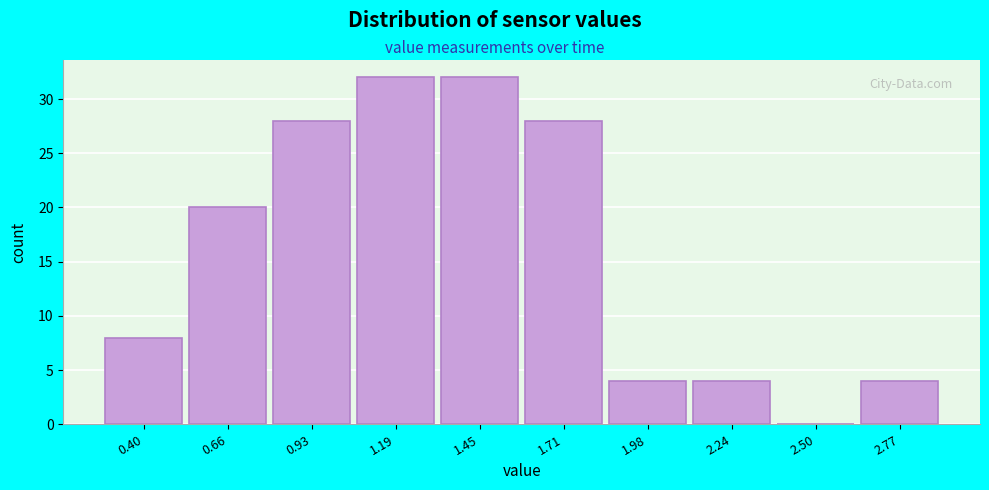

Reading left to right, transcribe all the data shown in this chart.

0.40=8	0.66=20	0.93=28	1.19=32	1.45=32	1.71=28	1.98=4	2.24=4	2.50=0	2.77=4